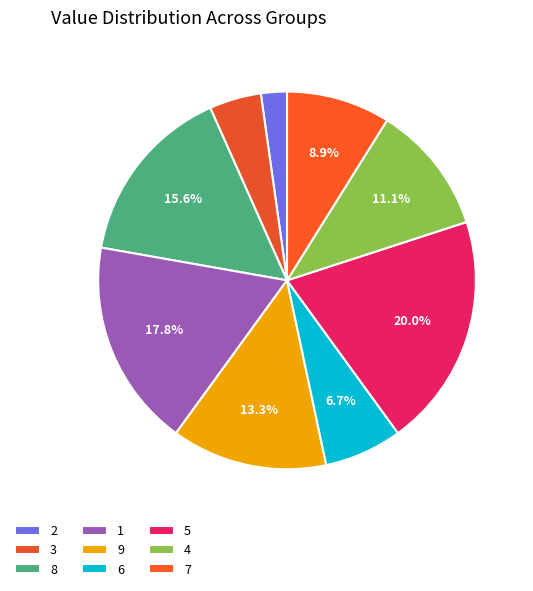

What percentage is NOT represented by 7?

91.1%